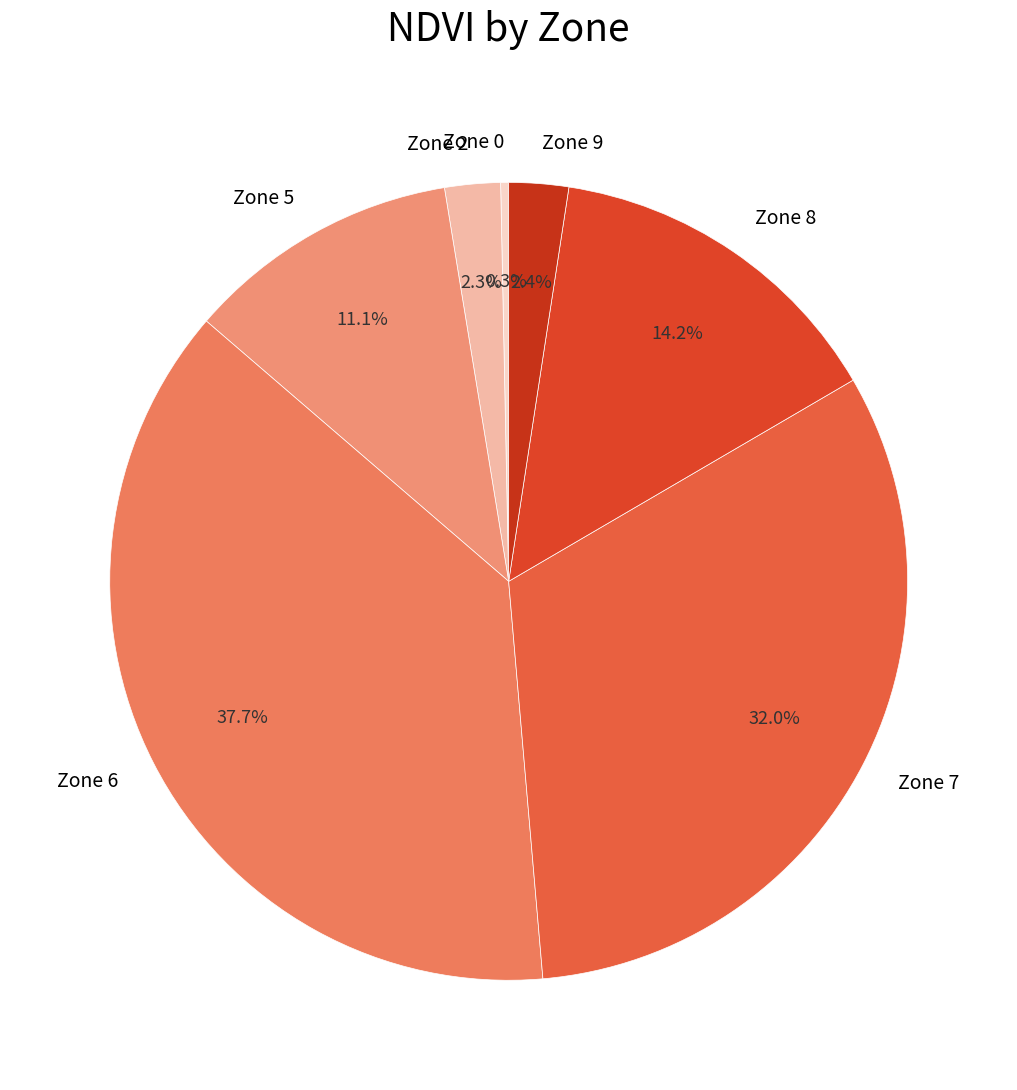

Does Zone 2 account for over 50% of the chart?

No